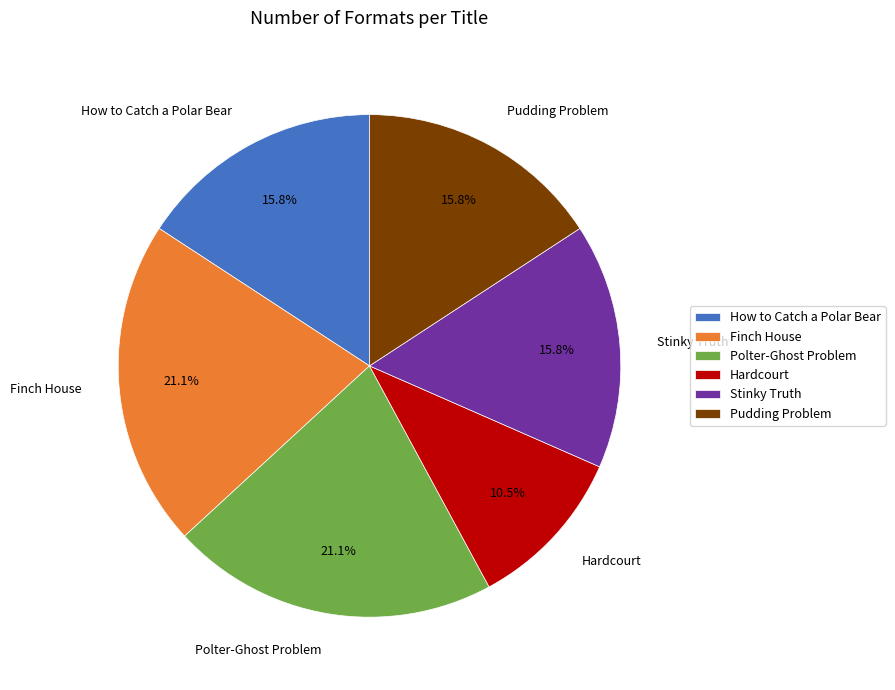

Between Hardcourt and Polter-Ghost Problem, which is larger?

Polter-Ghost Problem